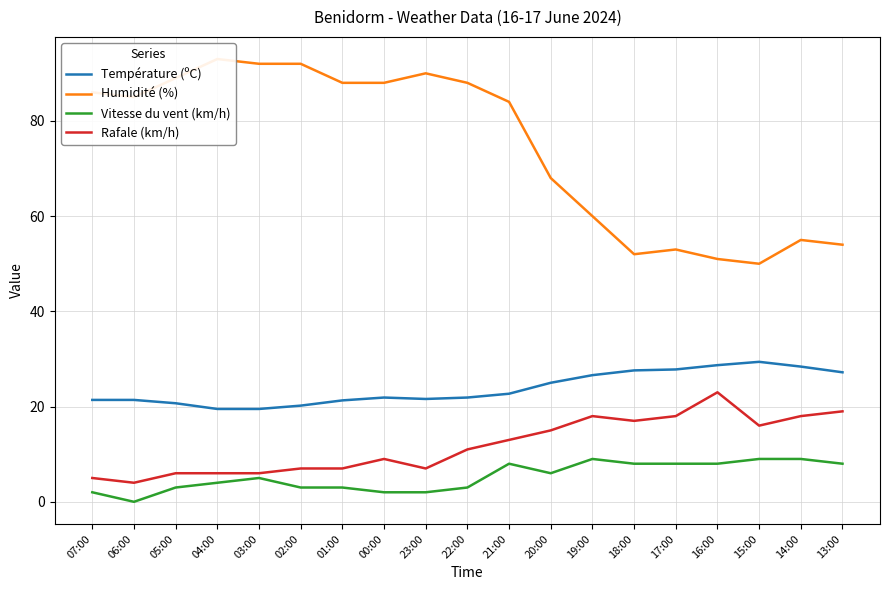

Which series has the largest range (max minus min)?

Humidité (%)